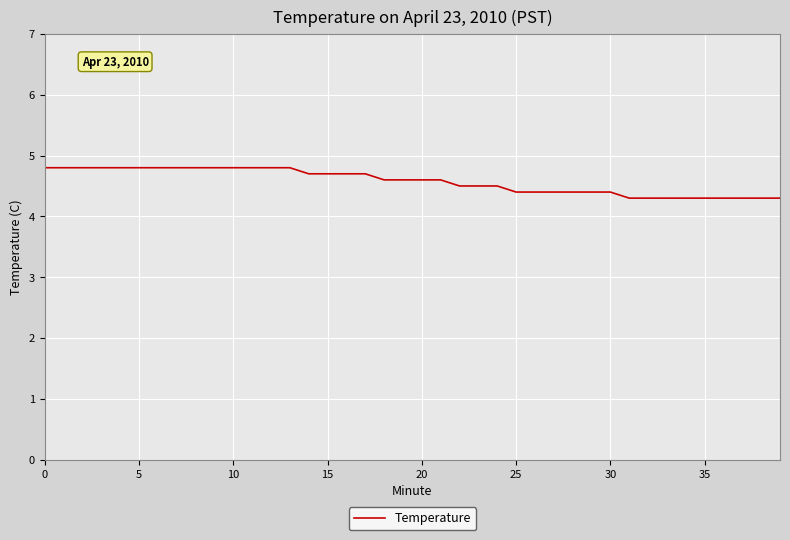

What is the greatest value displayed?

4.8